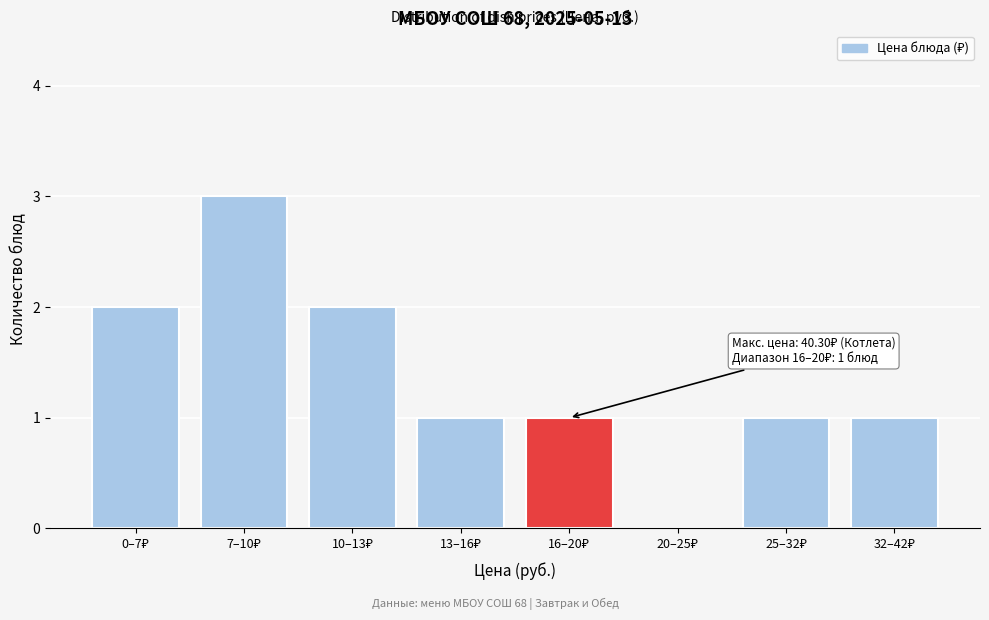

What is the sum of all values?

11